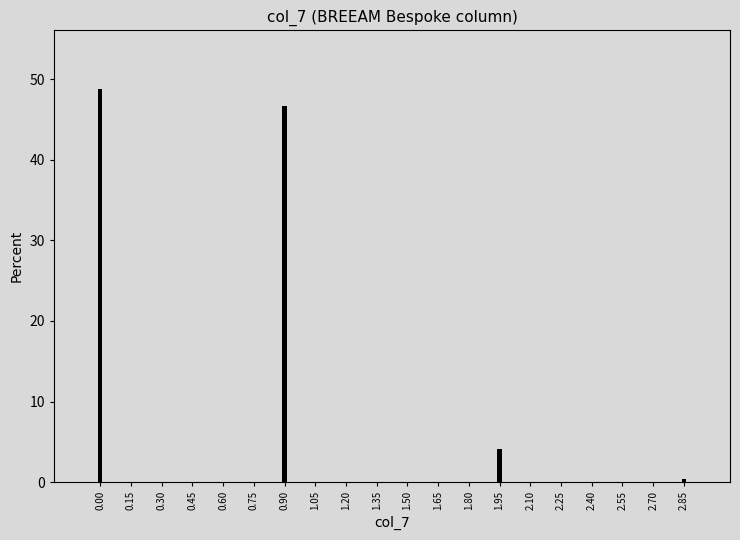

Reading right to left, extract all data points from this chart.

2.85=0.4	2.70=0.0	2.55=0.0	2.40=0.0	2.25=0.0	2.10=0.0	1.95=4.1	1.80=0.0	1.65=0.0	1.50=0.0	1.35=0.0	1.20=0.0	1.05=0.0	0.90=46.7	0.75=0.0	0.60=0.0	0.45=0.0	0.30=0.0	0.15=0.0	0.00=48.8